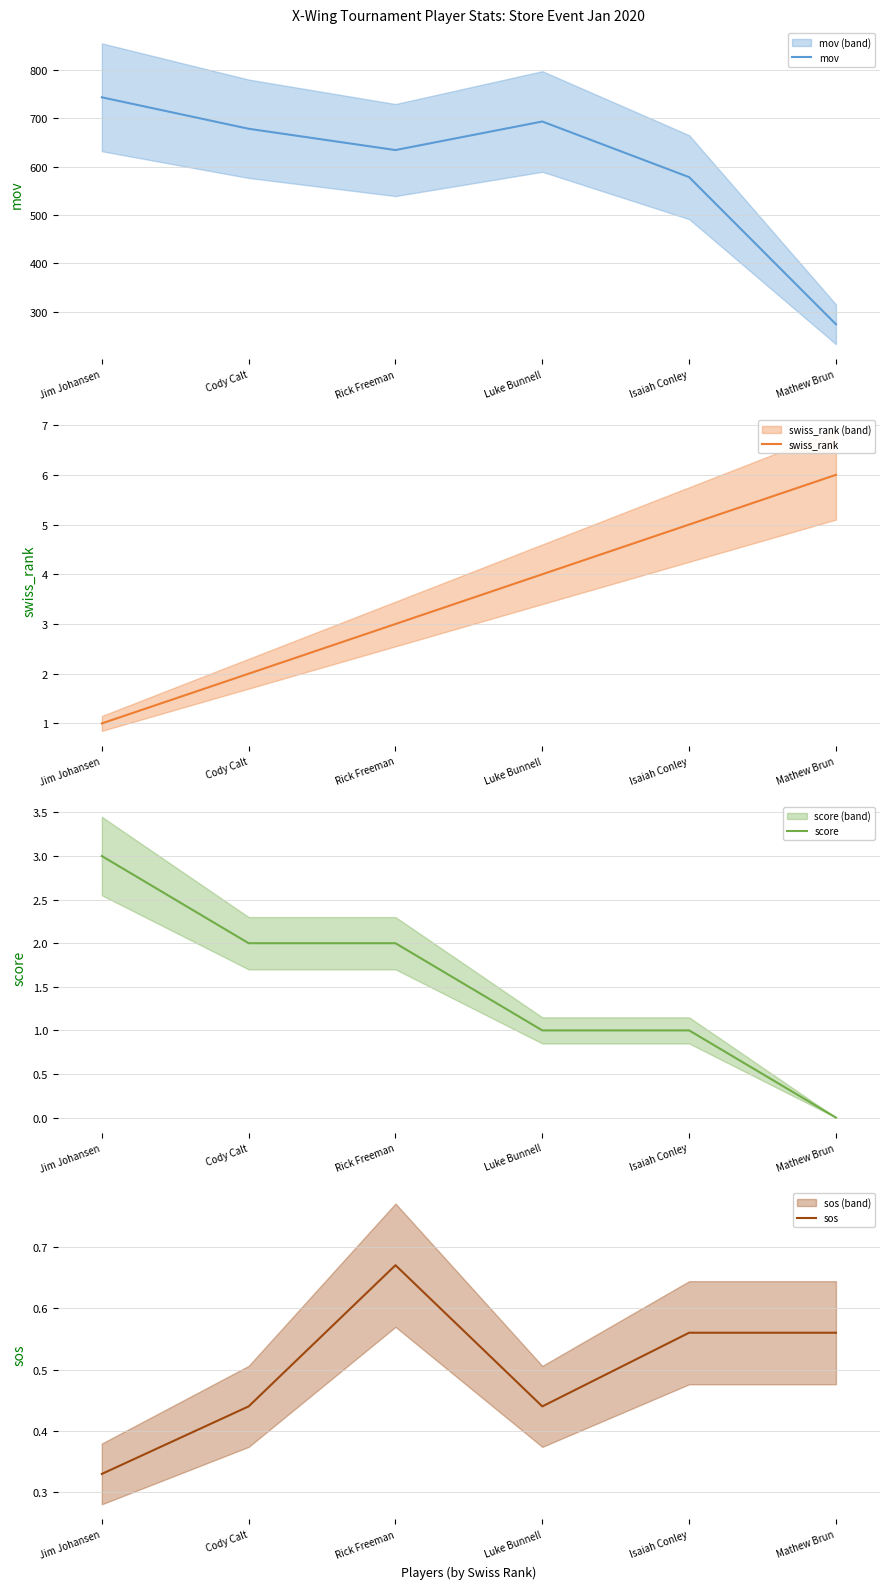

What is the label of the 5th point from the right?

Cody Calt